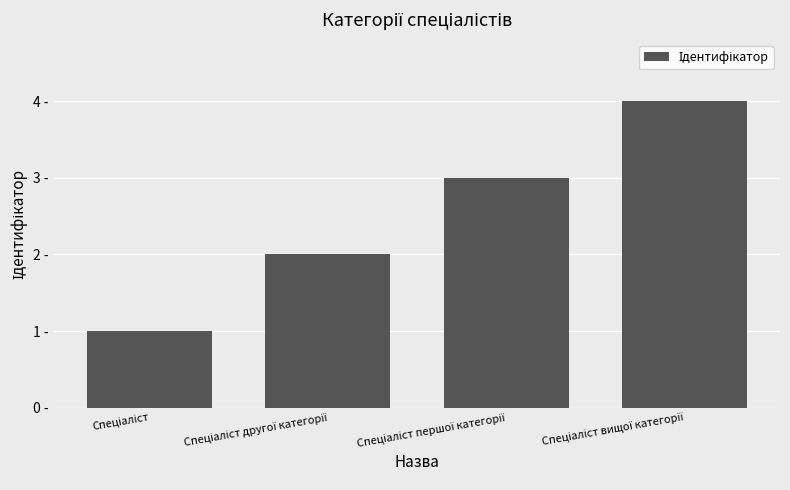

What is the value of the 1st bar from the left?

1